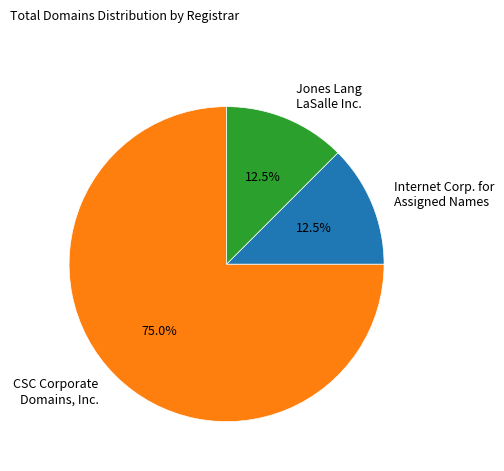

True or false: CSC Corporate Domains, Inc. accounts for 75% of the total.

True